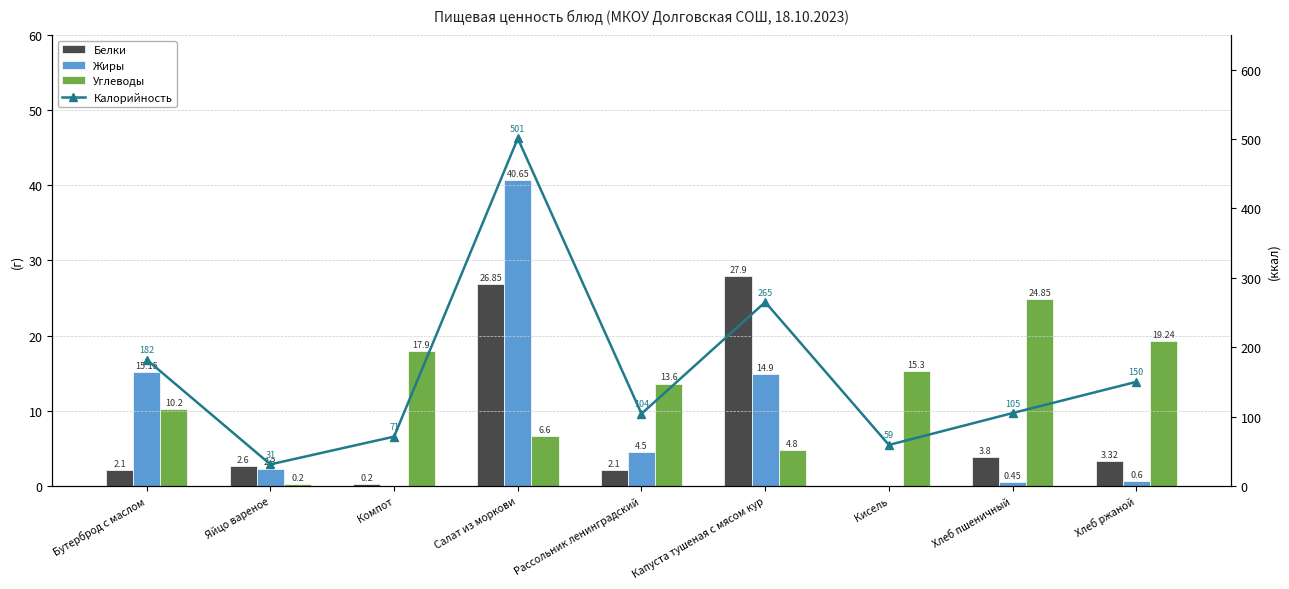

Which label corresponds to the largest value in the chart?

Салат из моркови